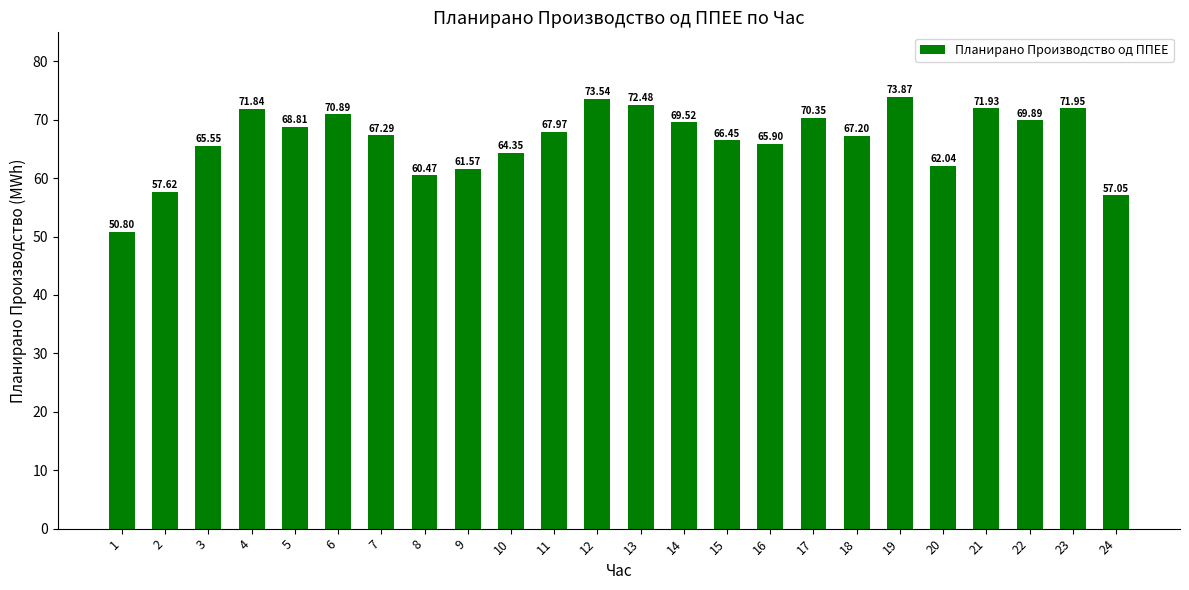

True or false: the data shows 40.2 at 16.

False